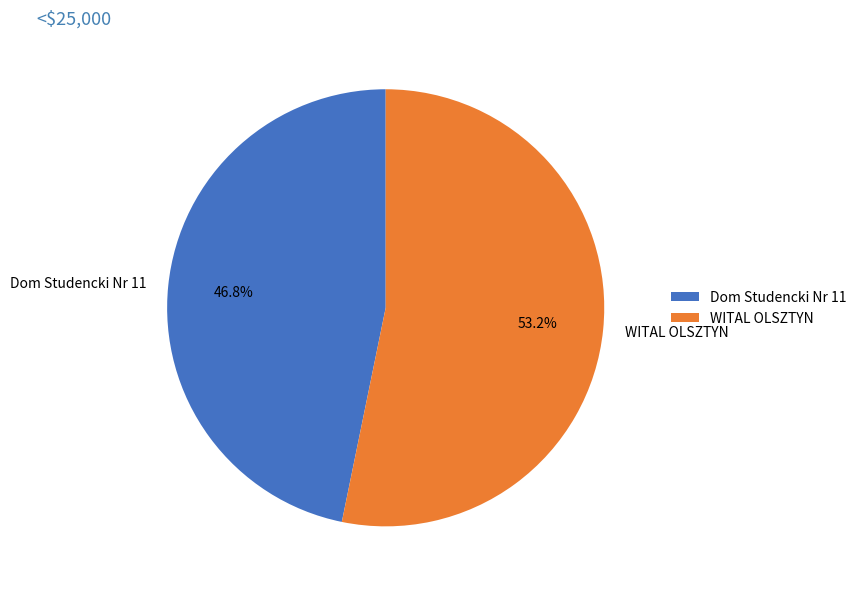

Which category has the biggest portion of the pie?

WITAL OLSZTYN